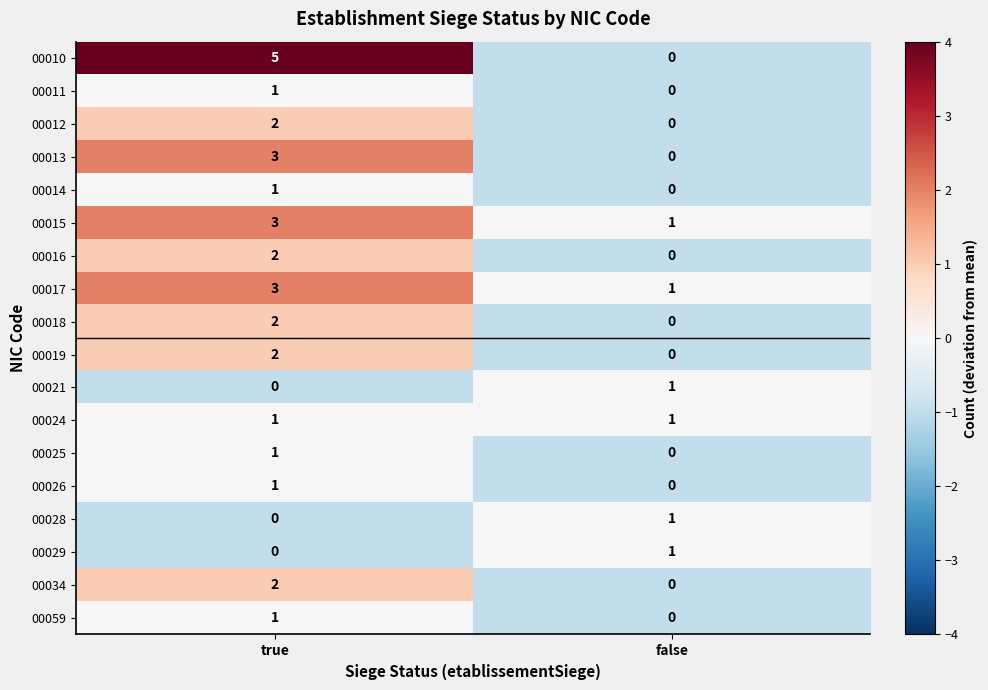

Rank the categories by 00014 value from highest to lowest.

true, false